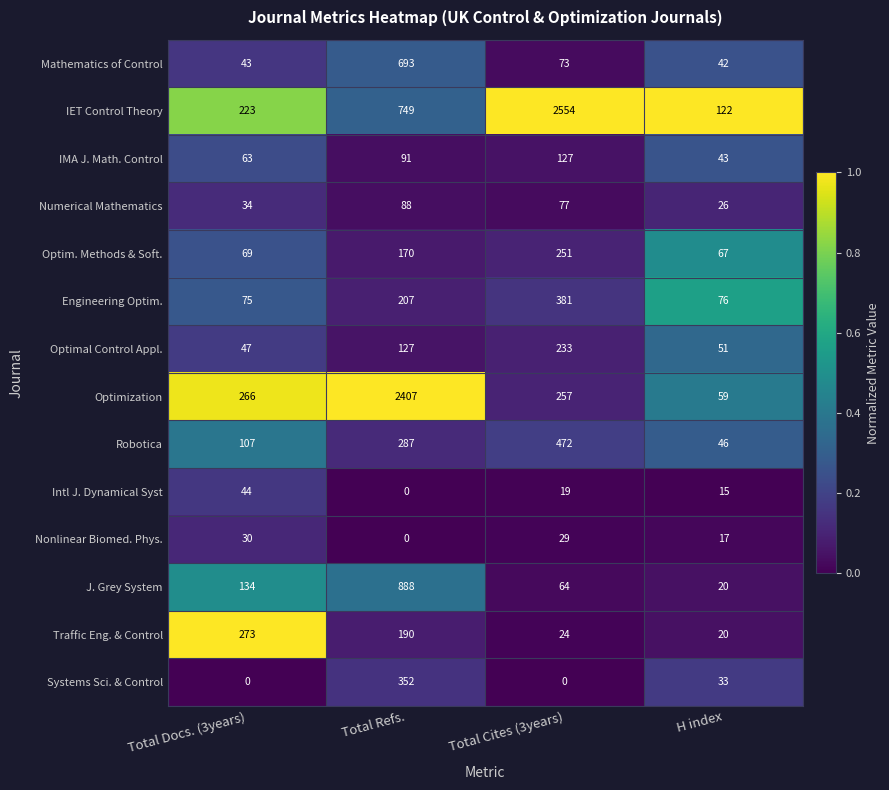

Which category has the highest value in the Traffic Eng. & Control series?

Total Docs. (3years)